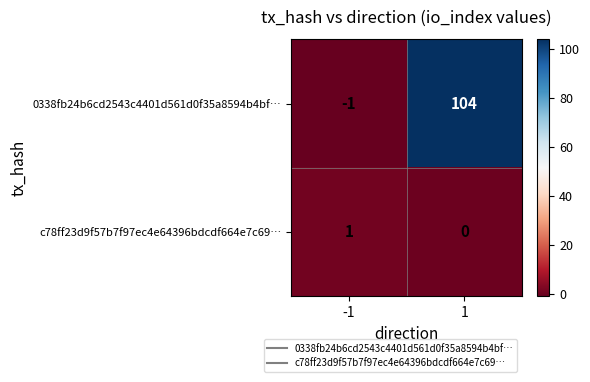

At which category is the sum across all series the highest?

1